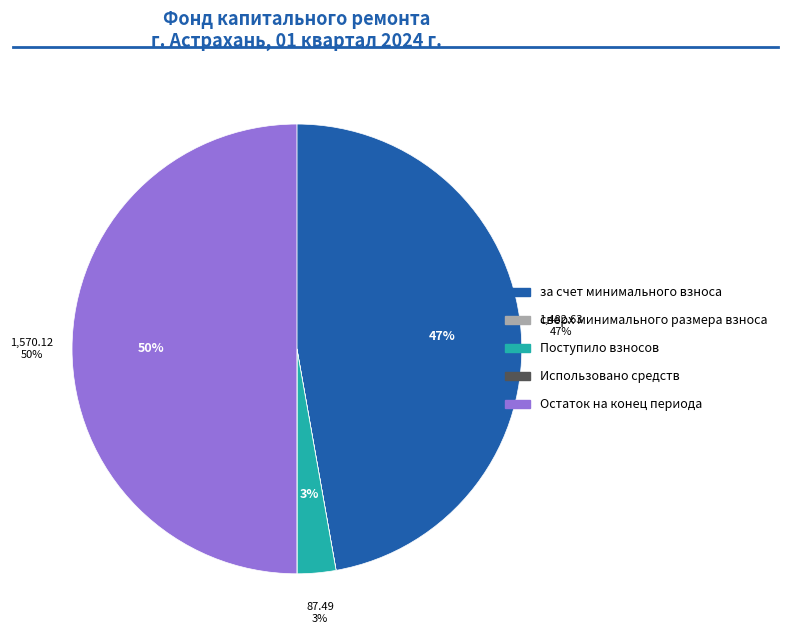

To the nearest percent, what is the difference between the за счет минимального взноса and Поступило взносов slice percentages?

44%